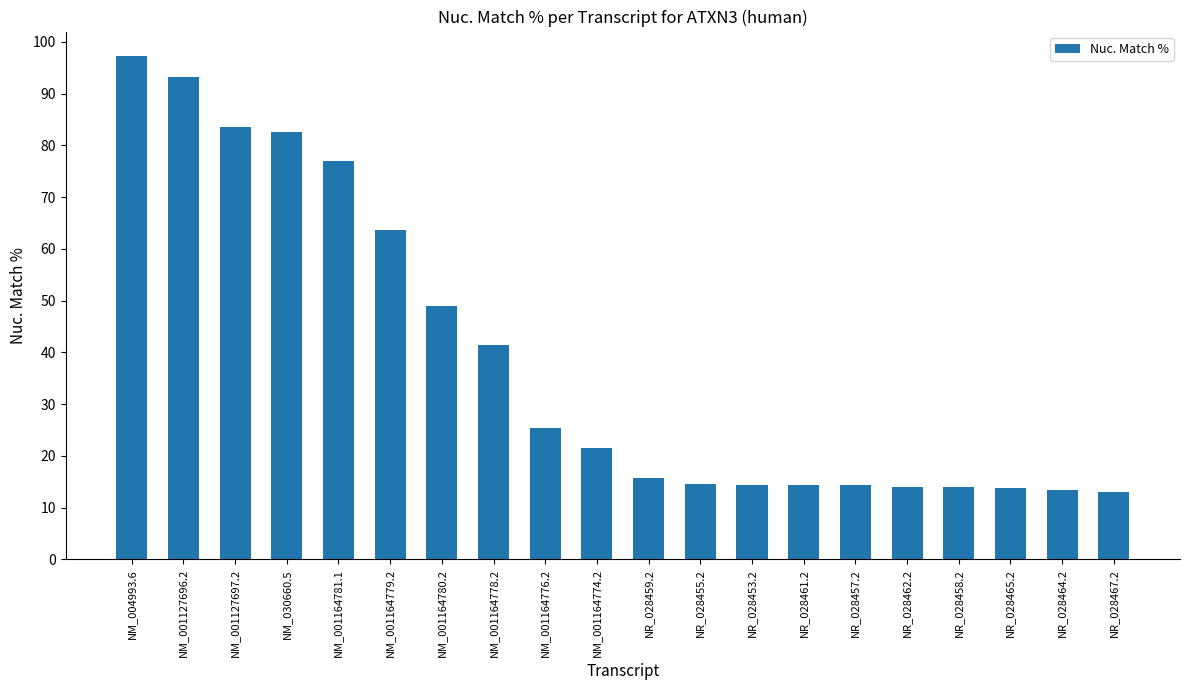

Which label corresponds to the largest value in the chart?

NM_004993.6